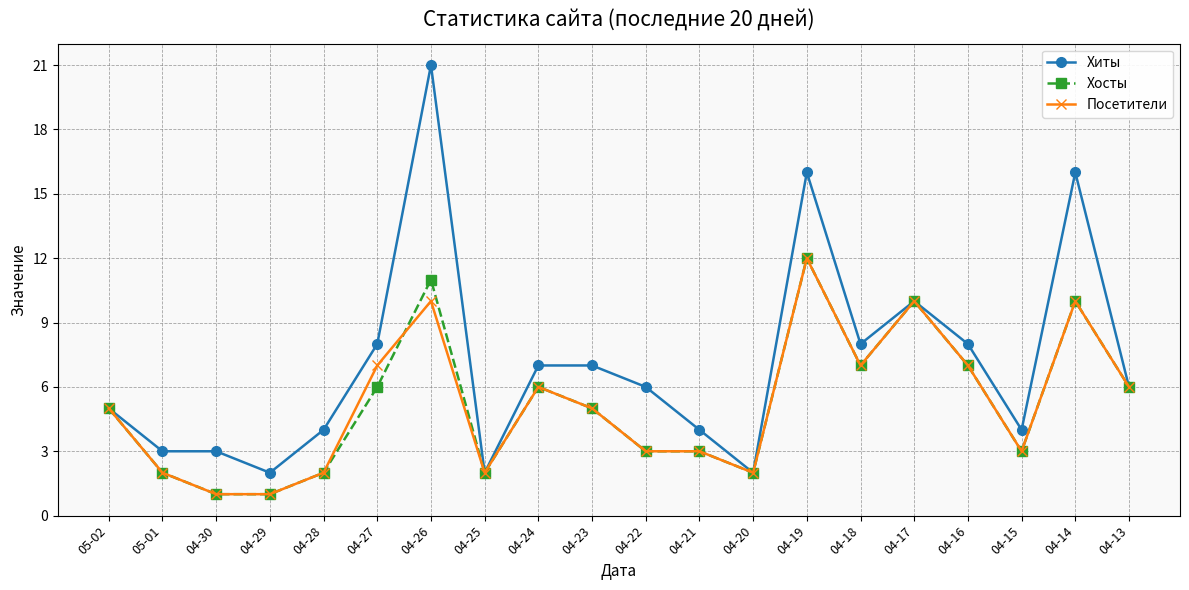

What is the minimum value for Хосты?

1